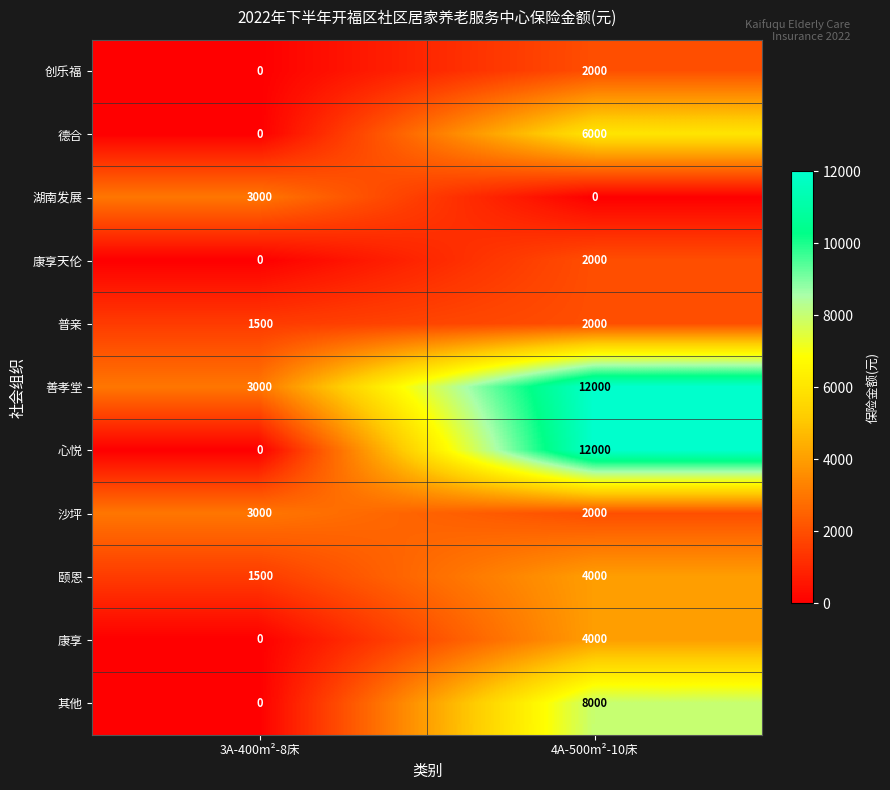

What is the maximum value shown in the chart?

12000